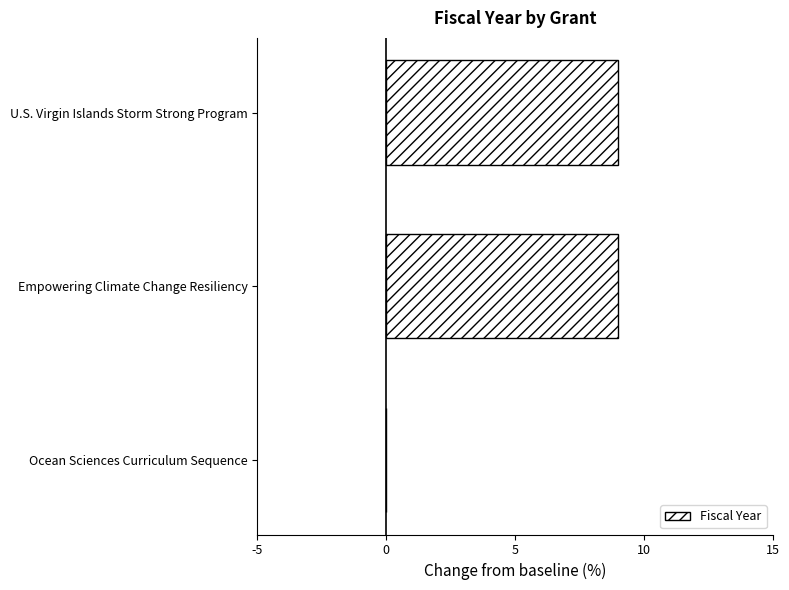

True or false: the data shows 12 at U.S. Virgin Islands Storm Strong Program.

False